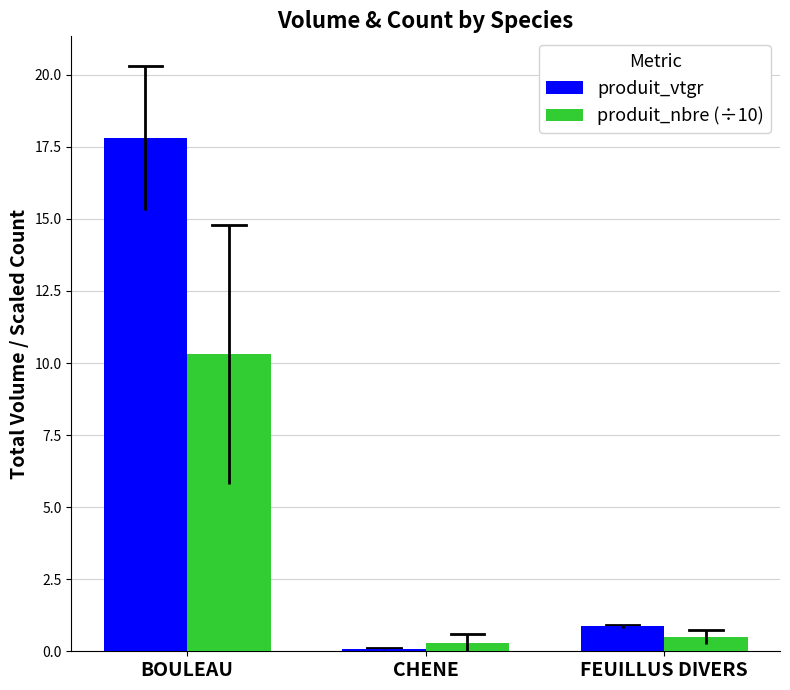

How many bars are there in total?

6